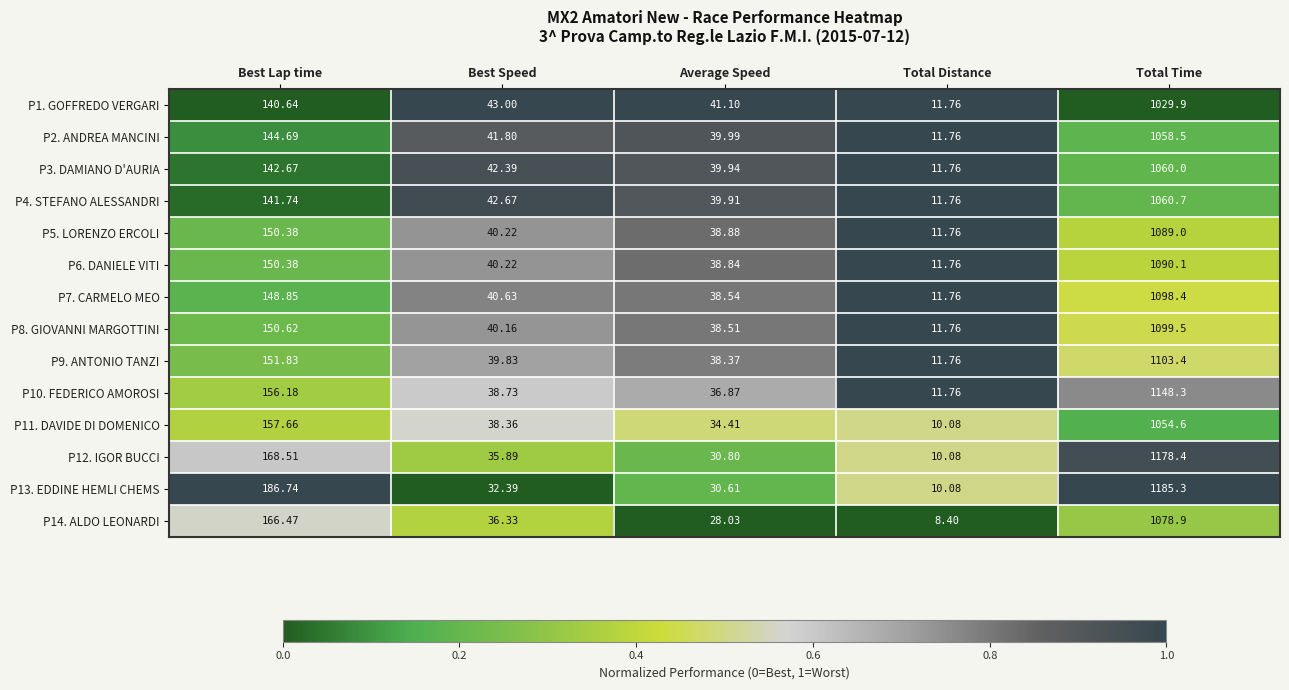

Rank the categories by P8. GIOVANNI MARGOTTINI value from lowest to highest.

Total Distance, Average Speed, Best Speed, Best Lap time, Total Time